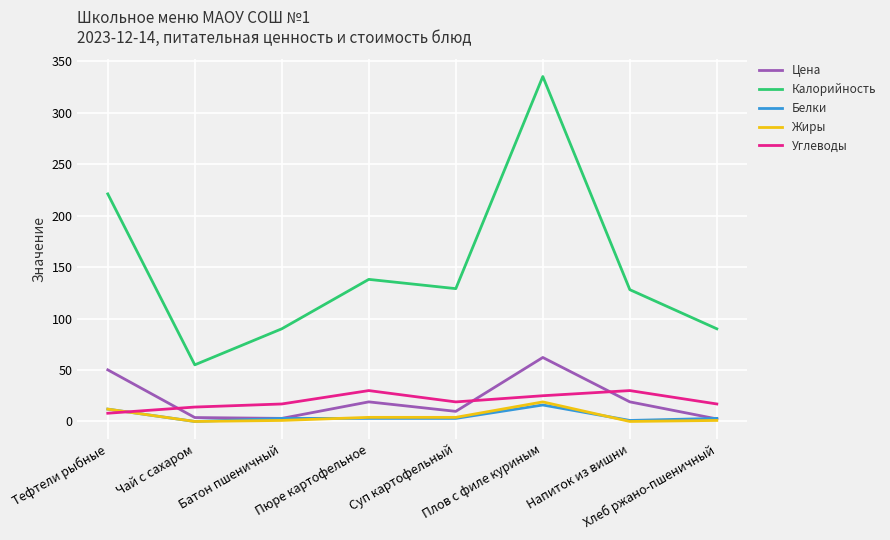

True or false: Цена has more than 1 points higher than both neighbors.

True